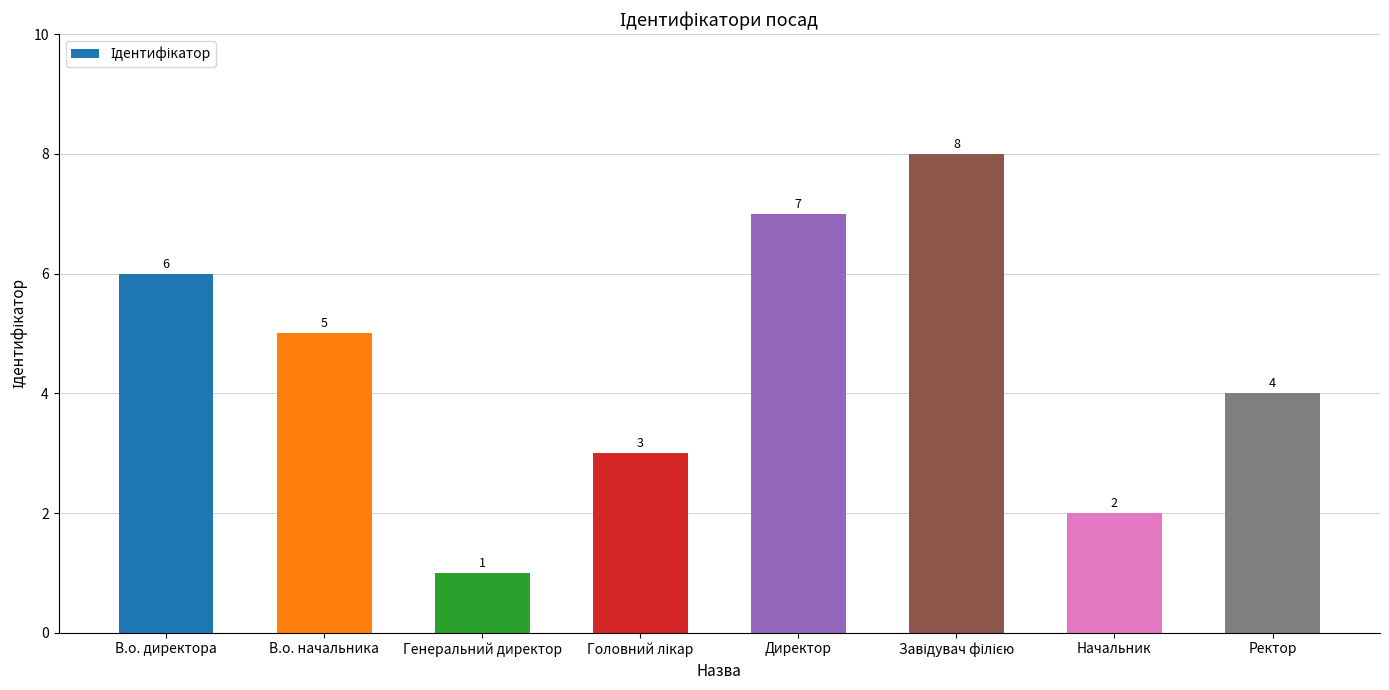

Where does the data first go above 5?

В.о. директора